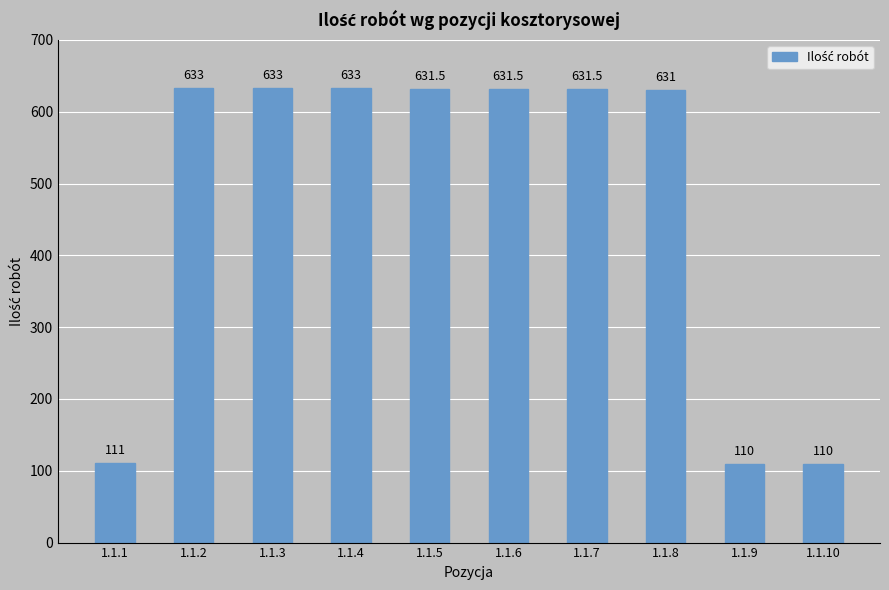

What is the smallest value displayed?

110.0